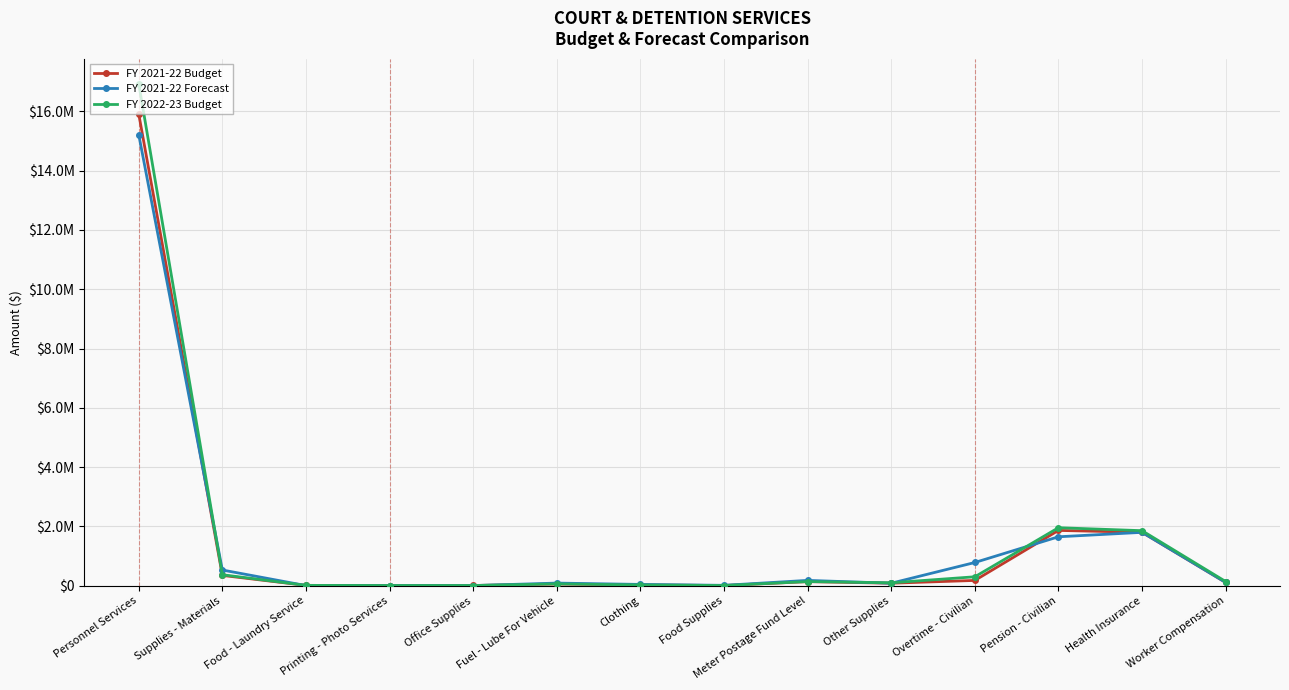

How many data points in FY 2021-22 Forecast are less than 106174?

7